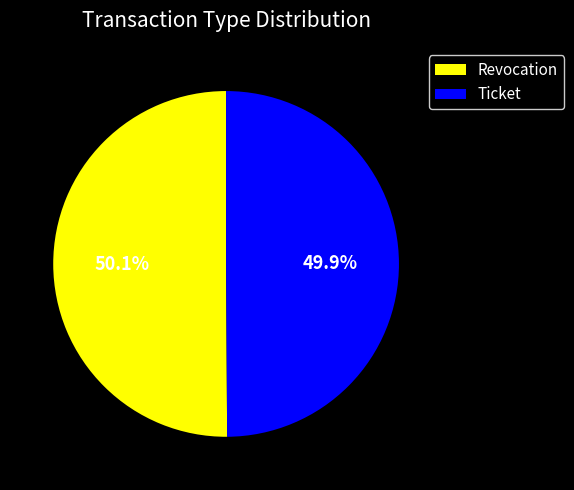

To the nearest percent, what percentage of the pie is Ticket?

50%